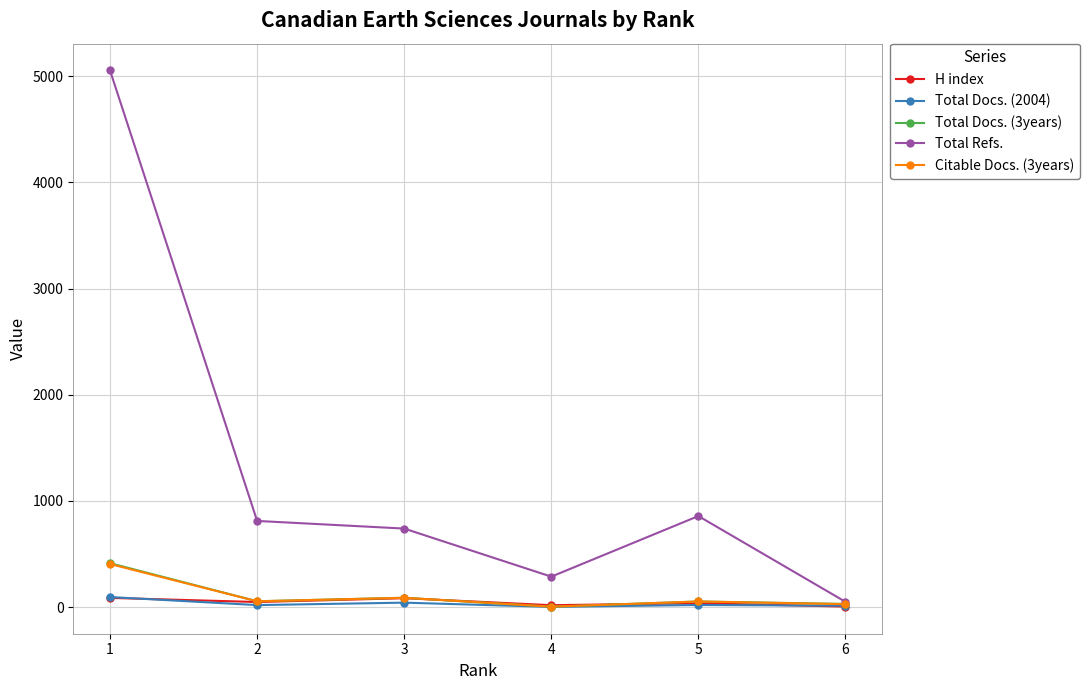

Which series has the largest total across all categories?

Total Refs.